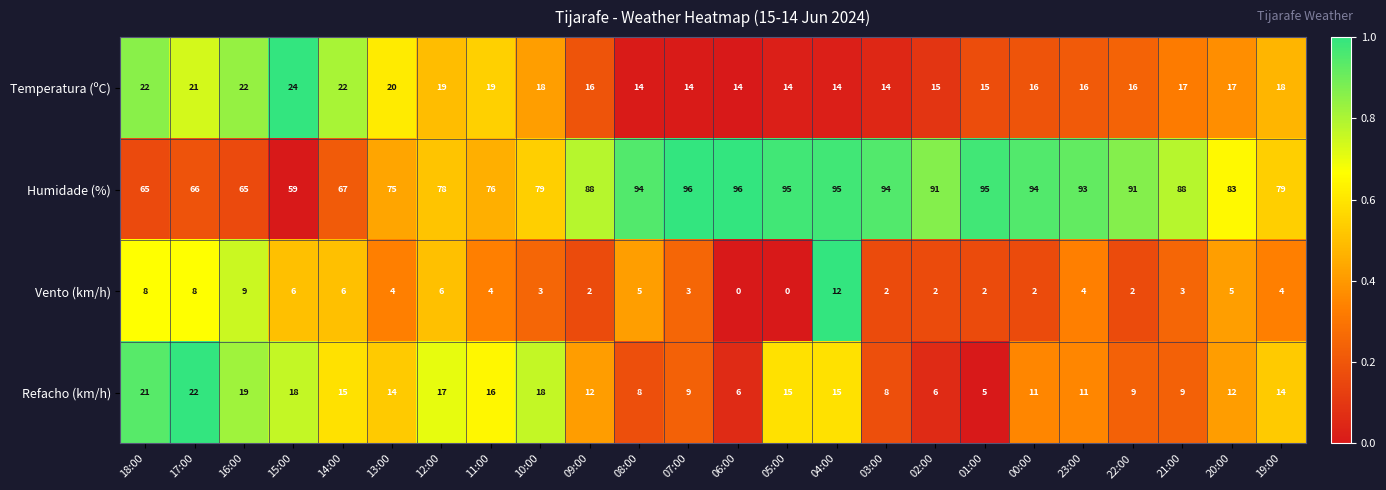

Count the number of categories in the chart.

24